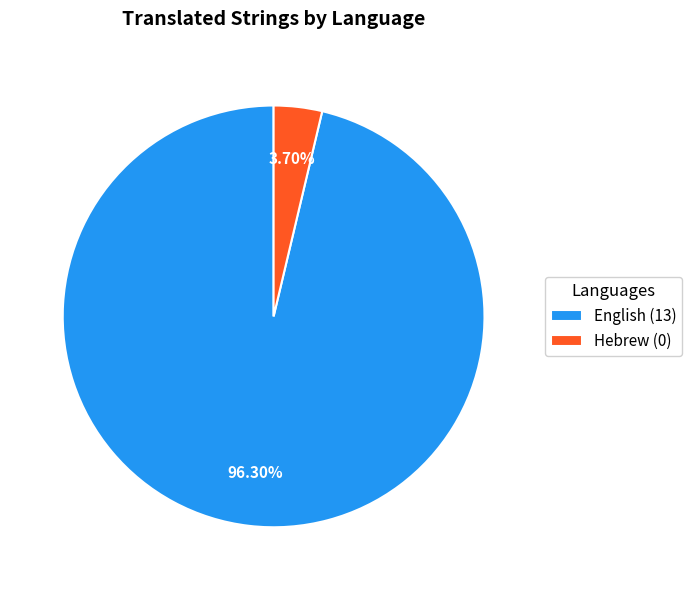

How much of the chart is everything except Hebrew?

96.3%